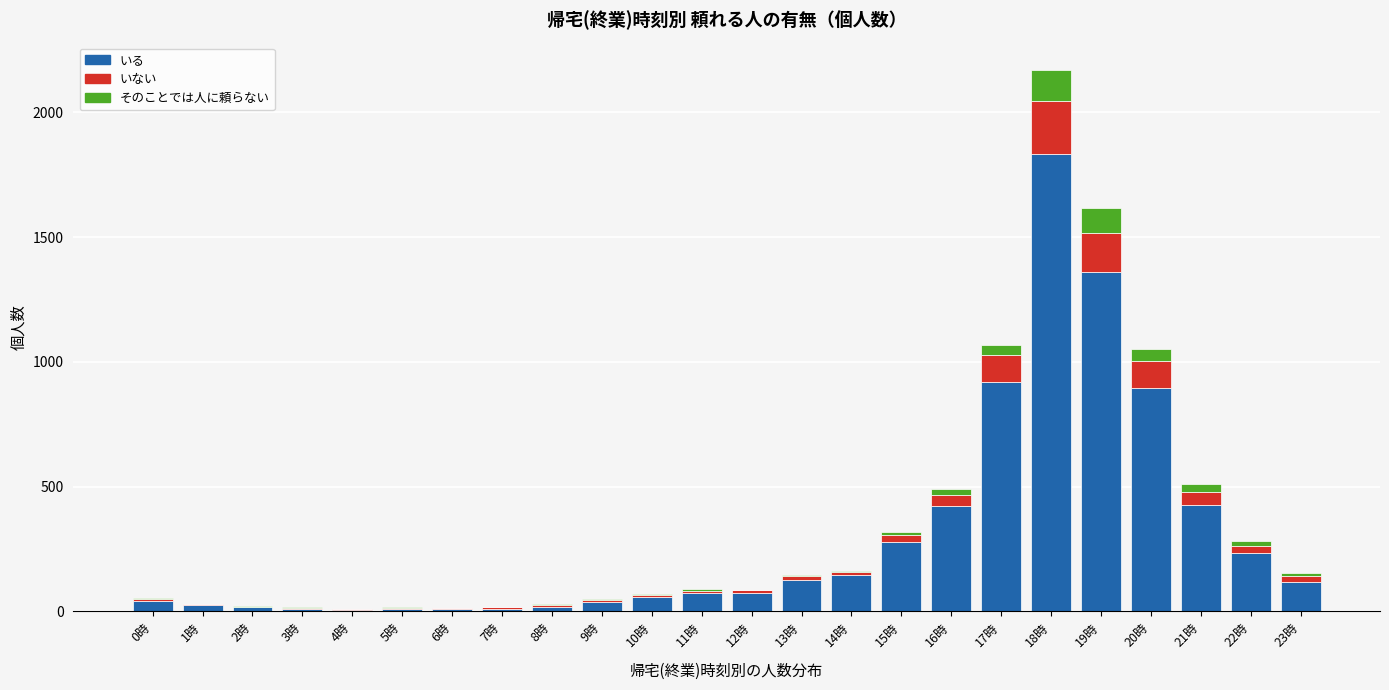

Which category has the highest value in the いる series?

18時